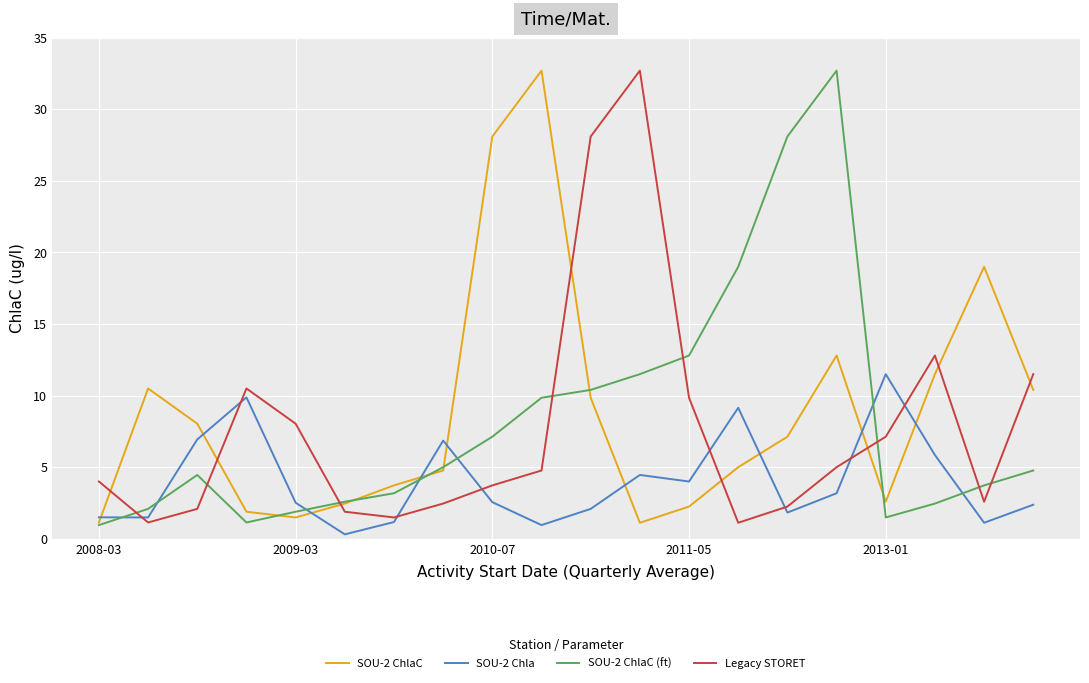

How many times do SOU-2 ChlaC and Legacy STORET cross each other?

8